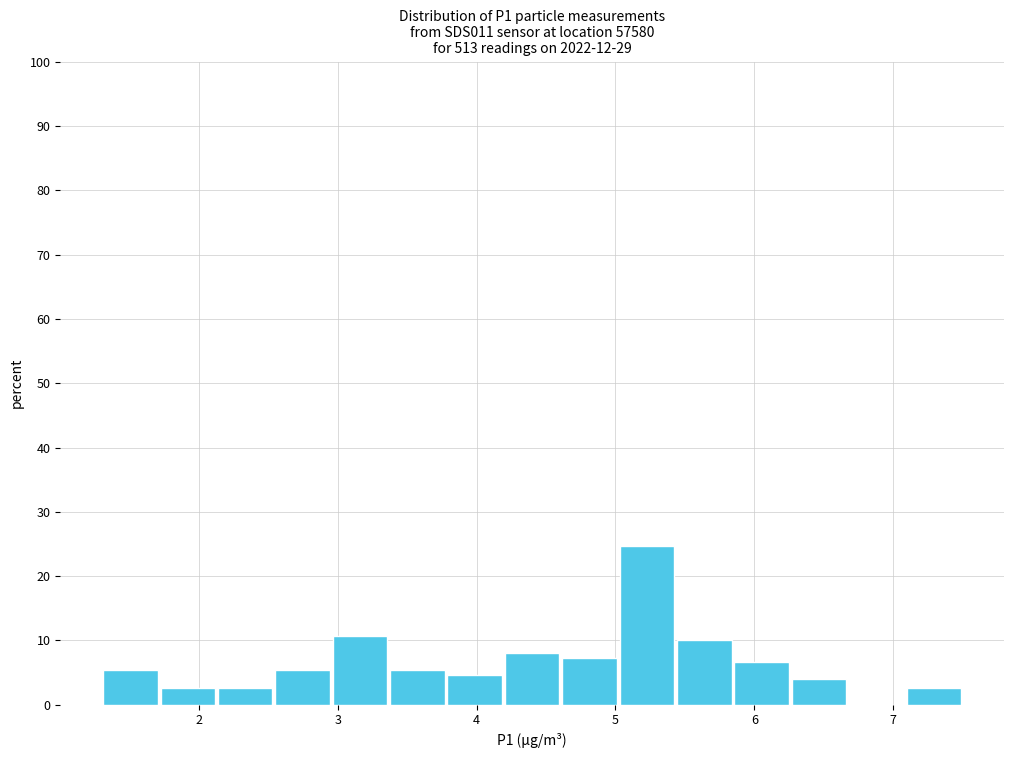

Which range on the x-axis has the tallest bar?

5.0 to 5.4